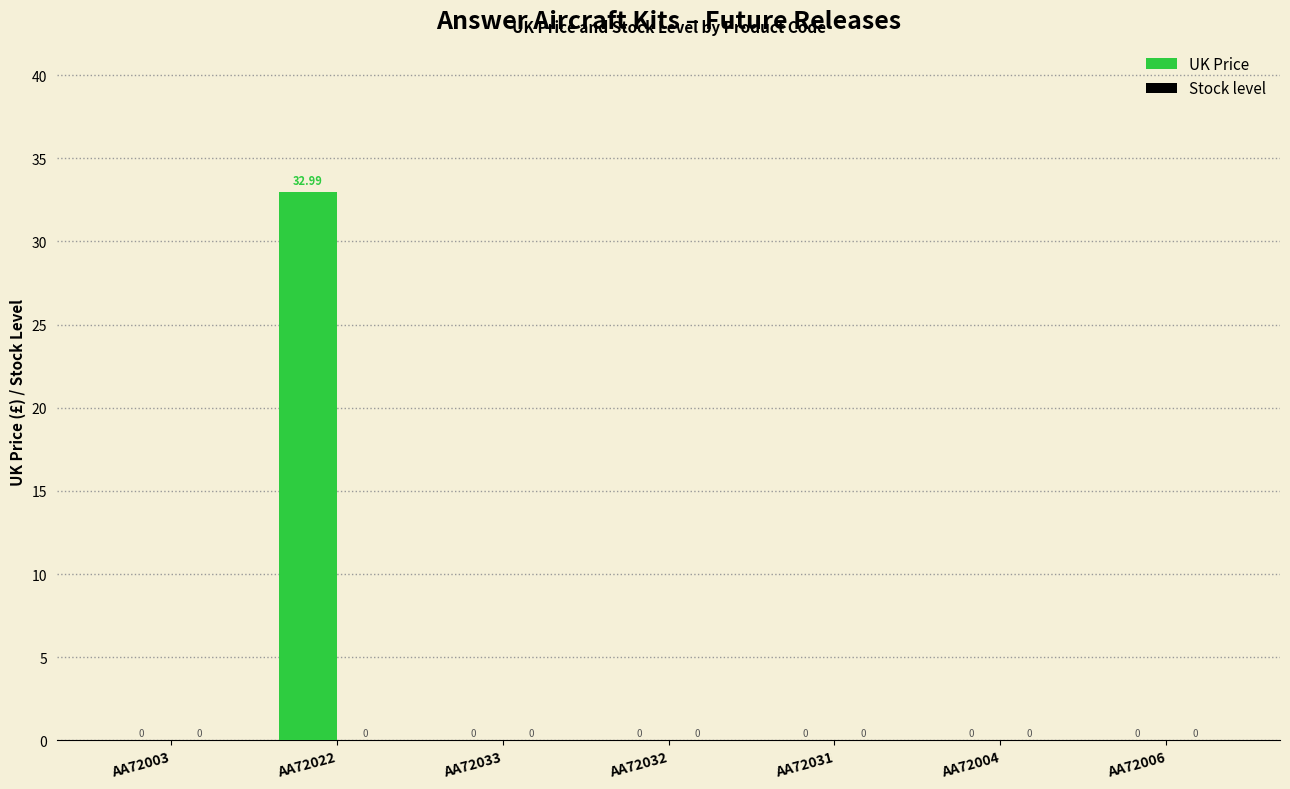

What is the sum of all values?

33.0